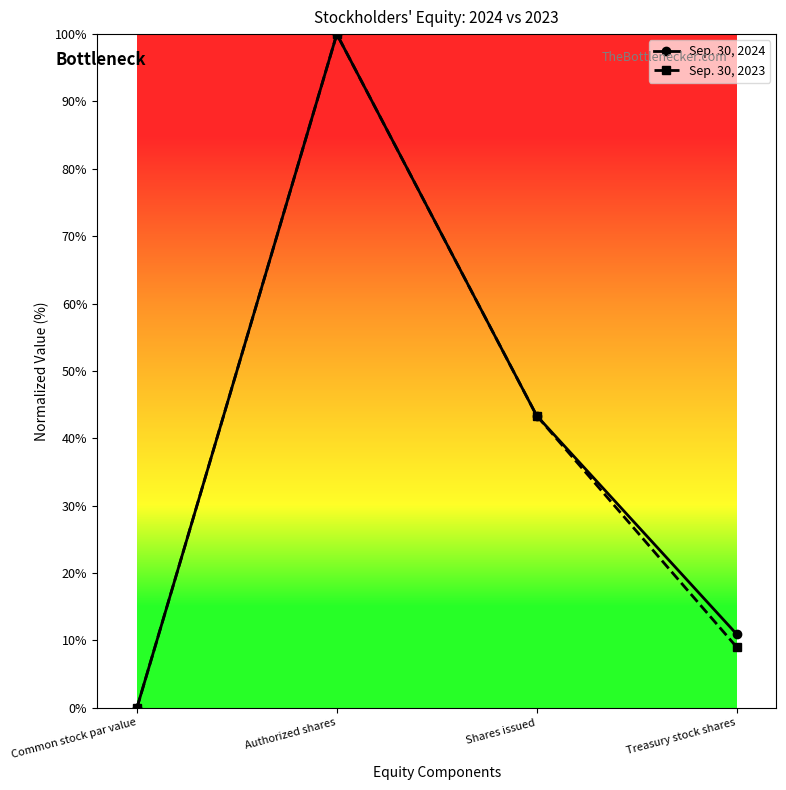

How many lines are shown in the chart?

2